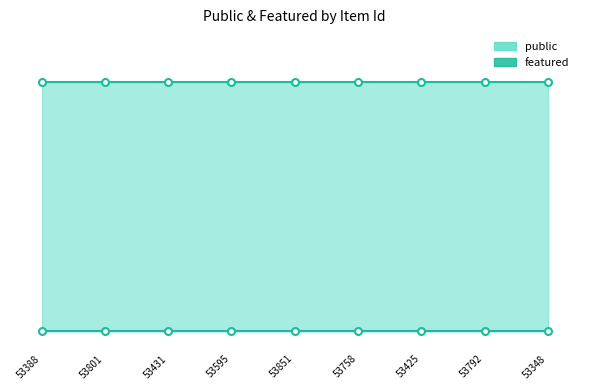

What is the label of the 4th point from the right?

53758